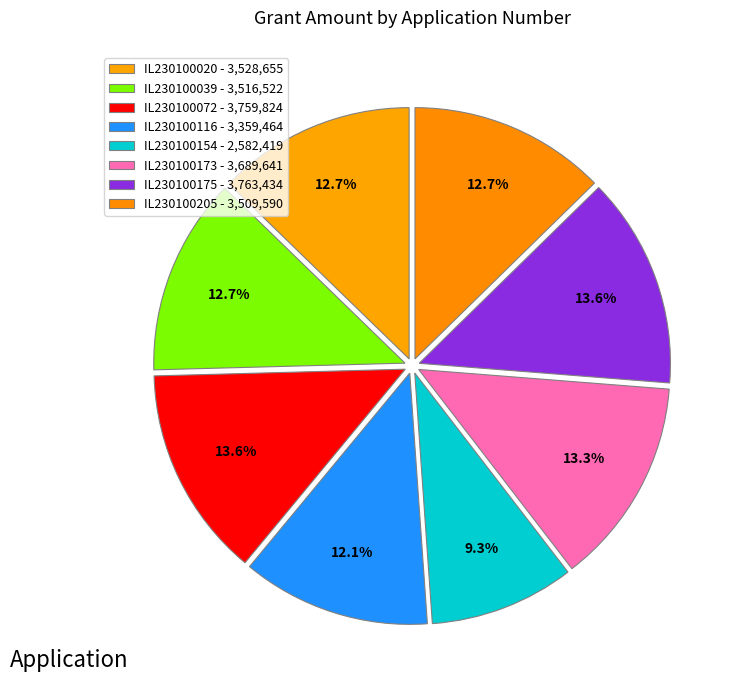

To the nearest percent, what is the average slice percentage?

12%